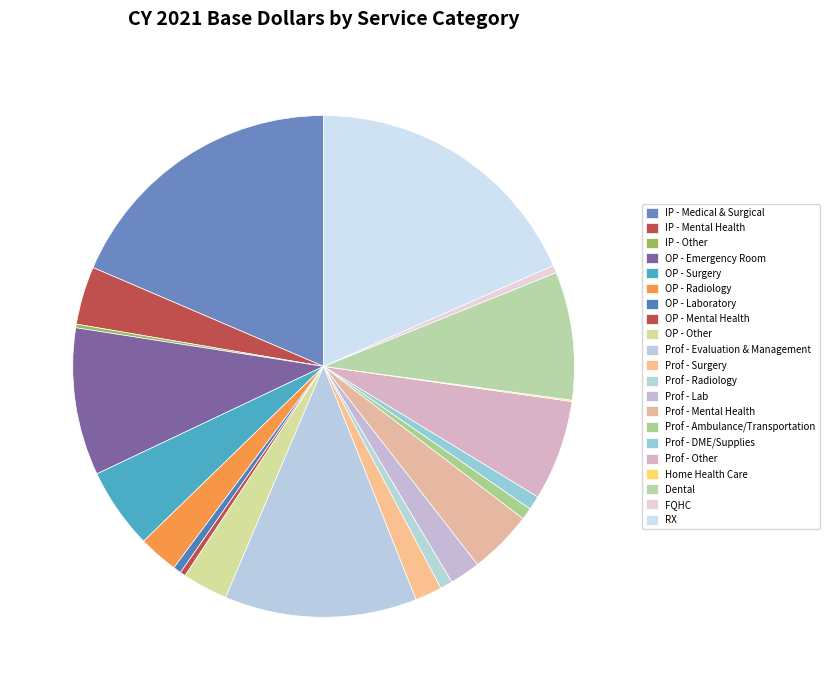

Is there any slice that represents more than half of the pie?

No